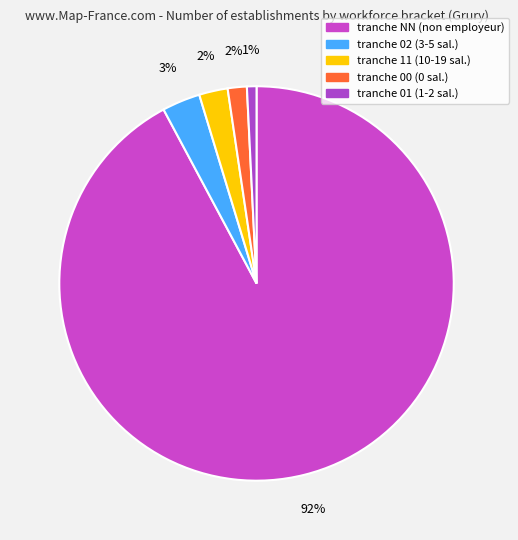

How many slices are in this pie chart?

5